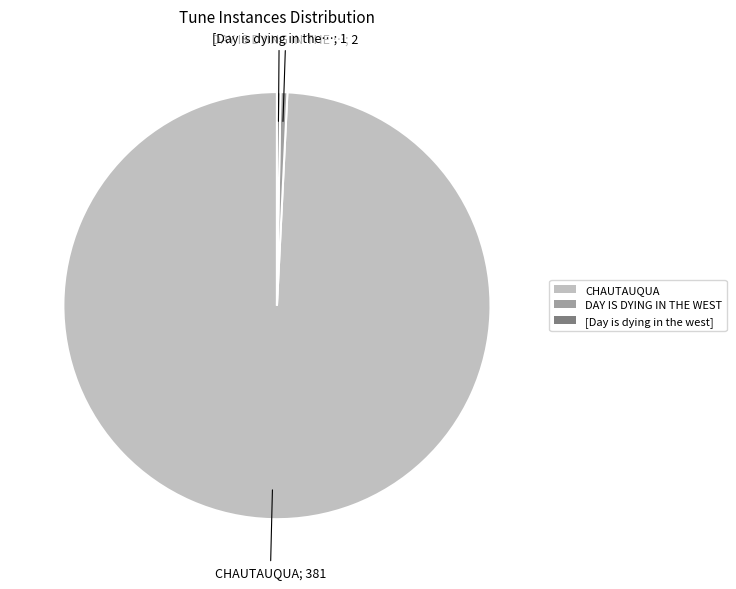

Combined, do DAY IS DYING IN THE WEST and CHAUTAUQUA account for over 50%?

Yes